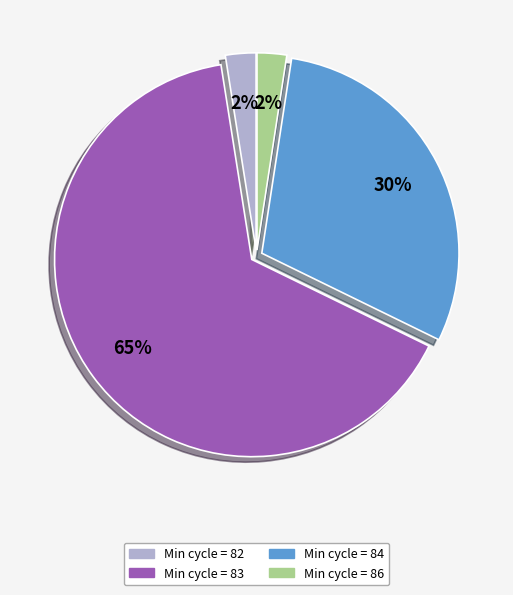

Does Min cycle = 83 represent more than half of the total?

Yes